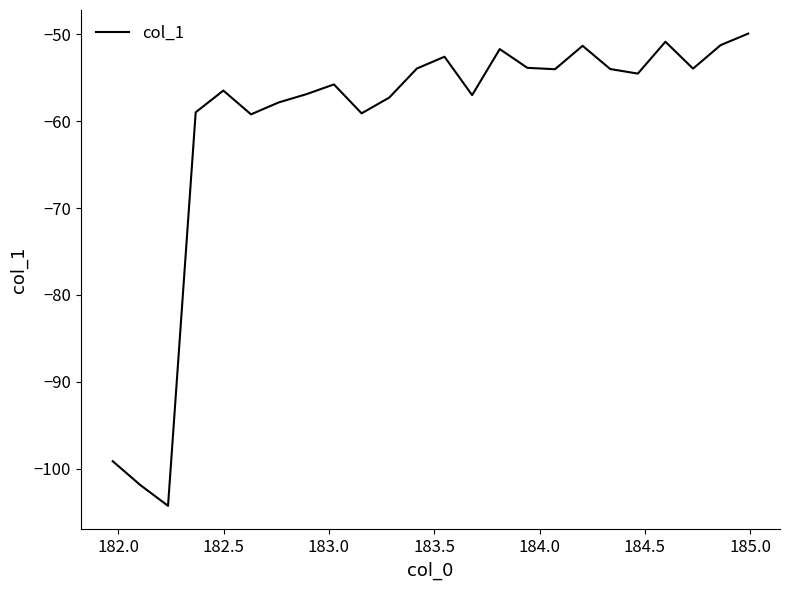

What is the greatest value displayed?

-49.9